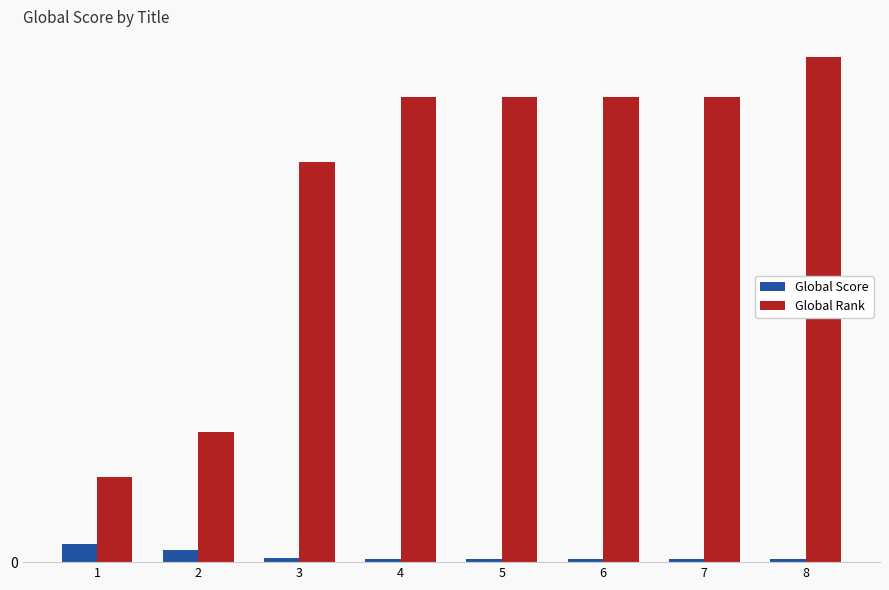

The Global Score series shows 44 at 8. True or false?

True